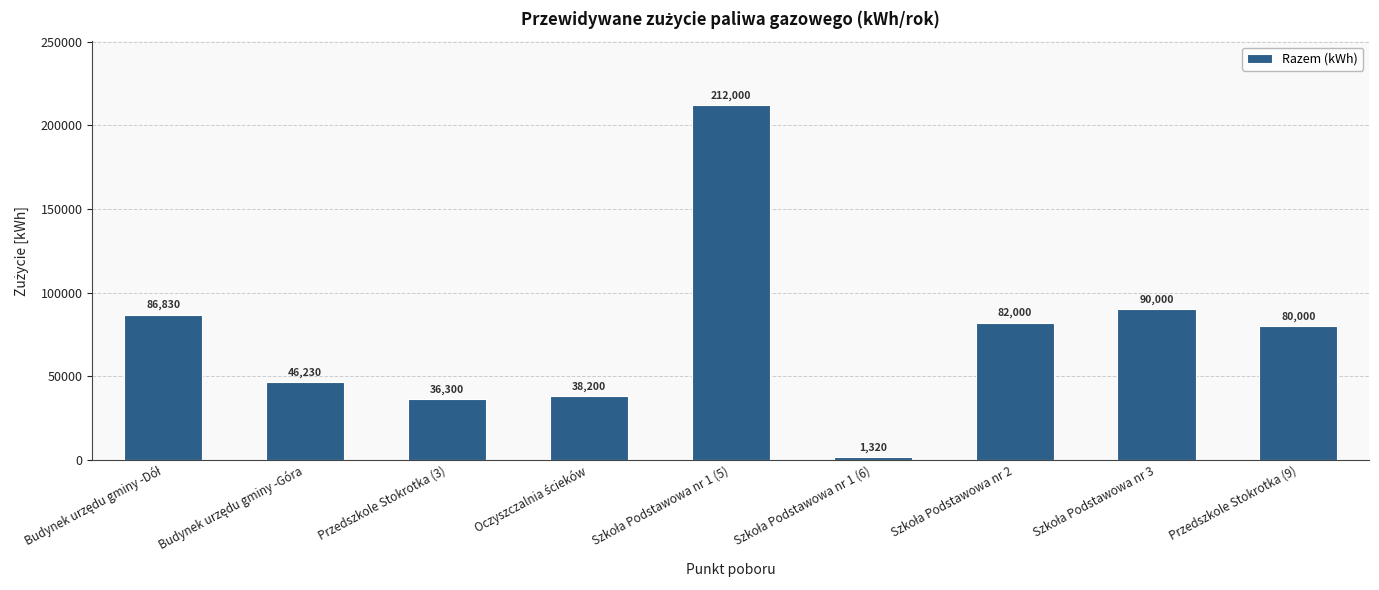

What is the ratio of the value at Przedszkole Stokrotka (9) to the value at Przedszkole Stokrotka (3)?

2.2